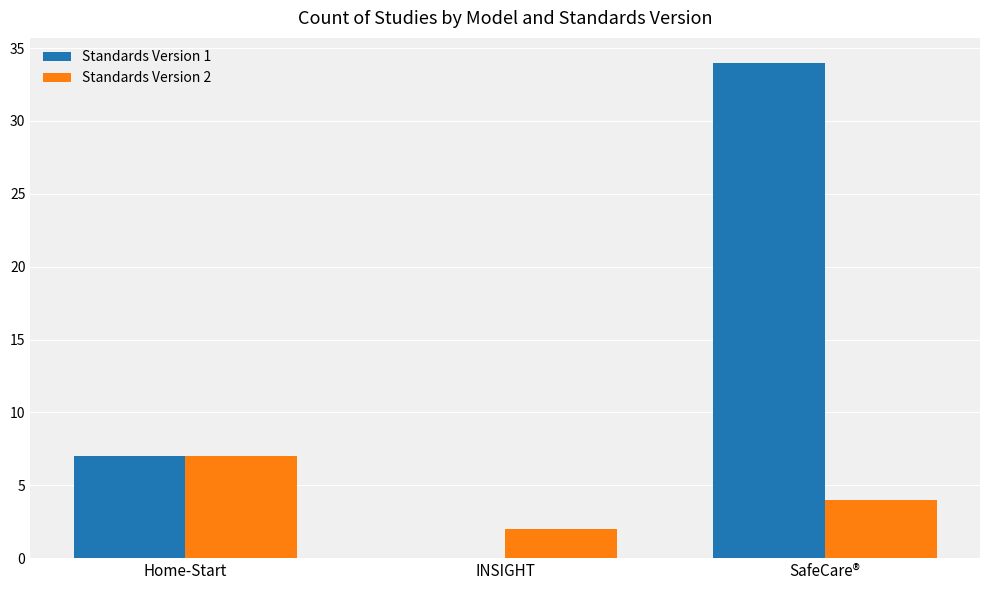

What is the sum of the Standards Version 2 values at SafeCare® and Home-Start?

11